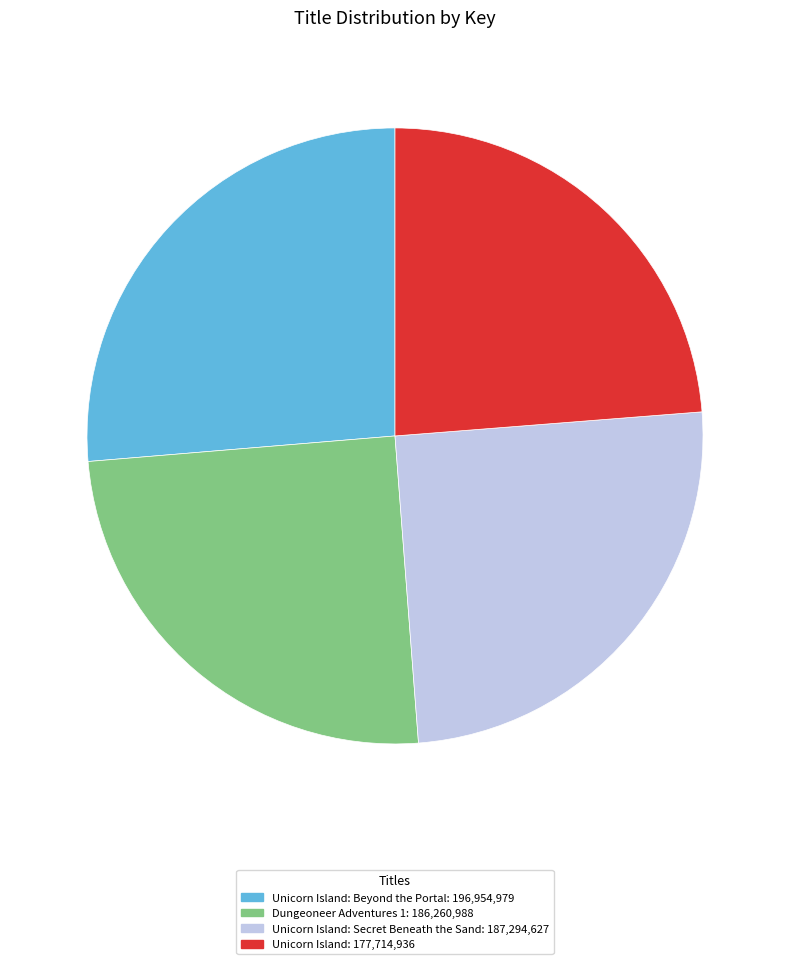

Does any single category account for the majority?

No